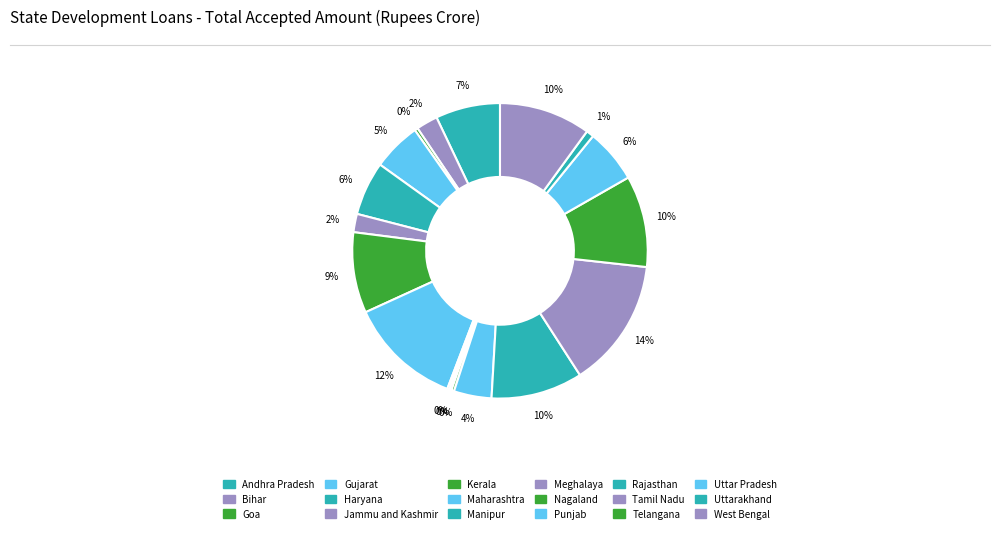

Is it true that Gujarat is 1% of the pie?

False